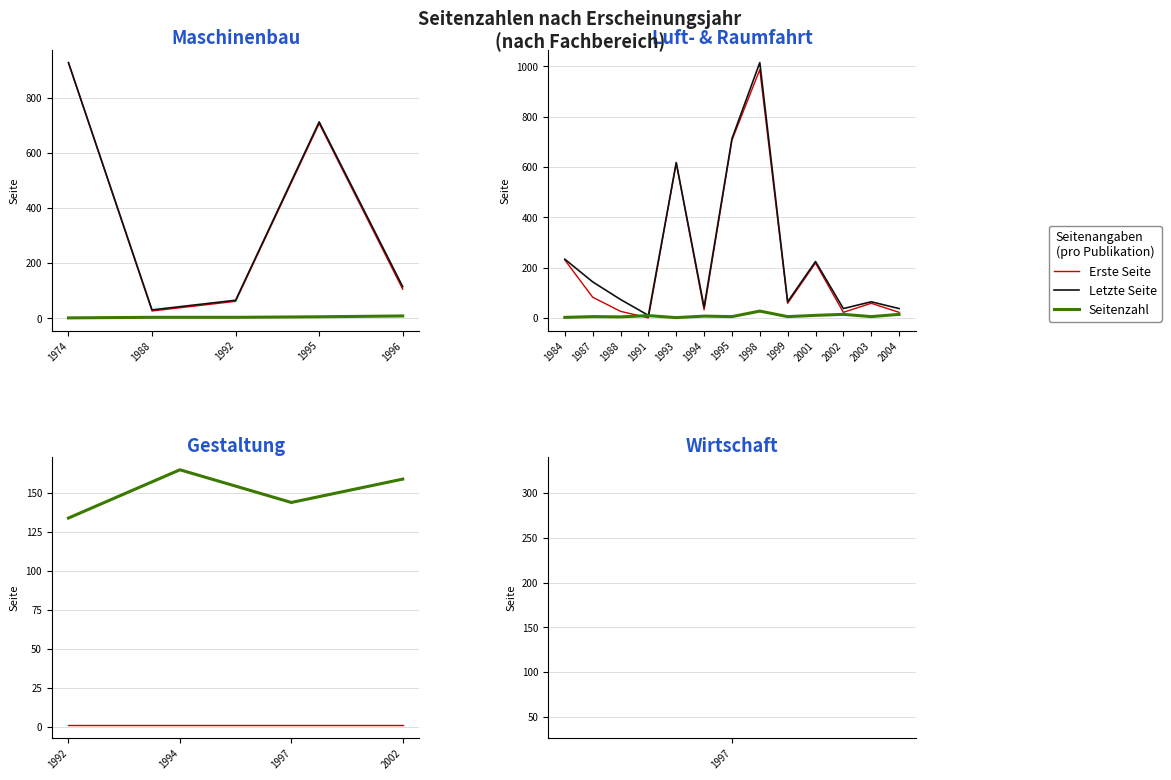

How many values in the Seitenzahl series are below 159?

2